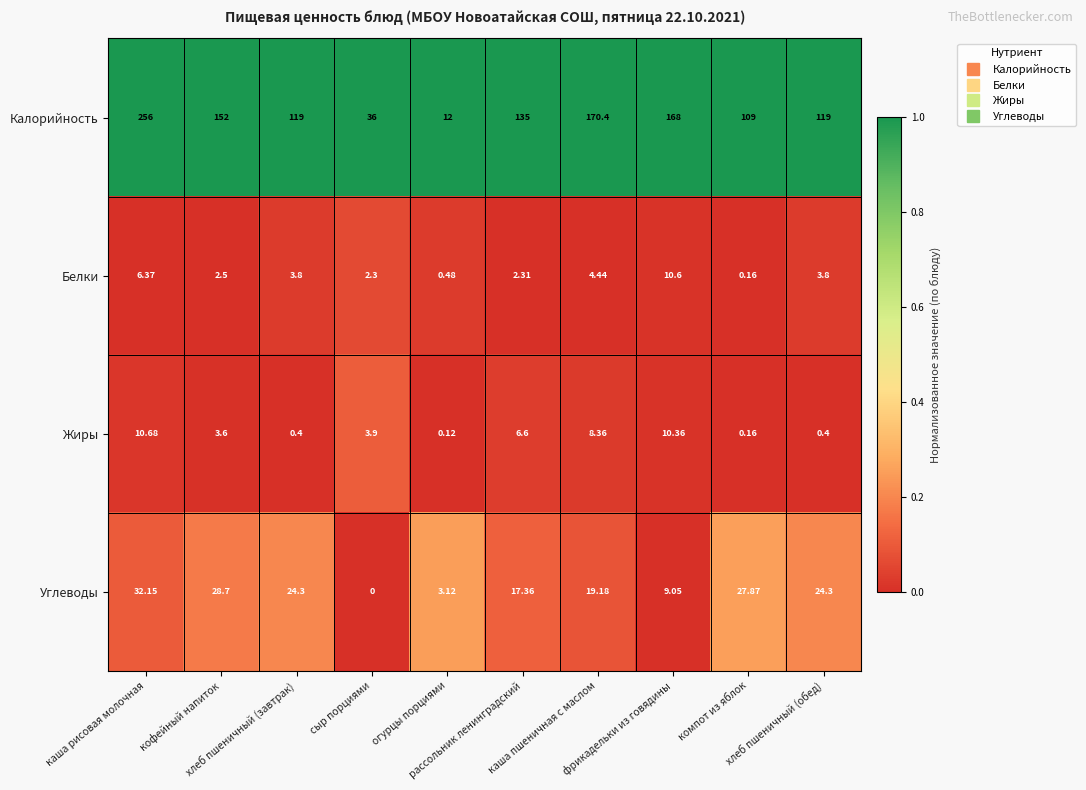

Rank the series by their maximum value, from highest to lowest.

Калорийность, Углеводы, Жиры, Белки